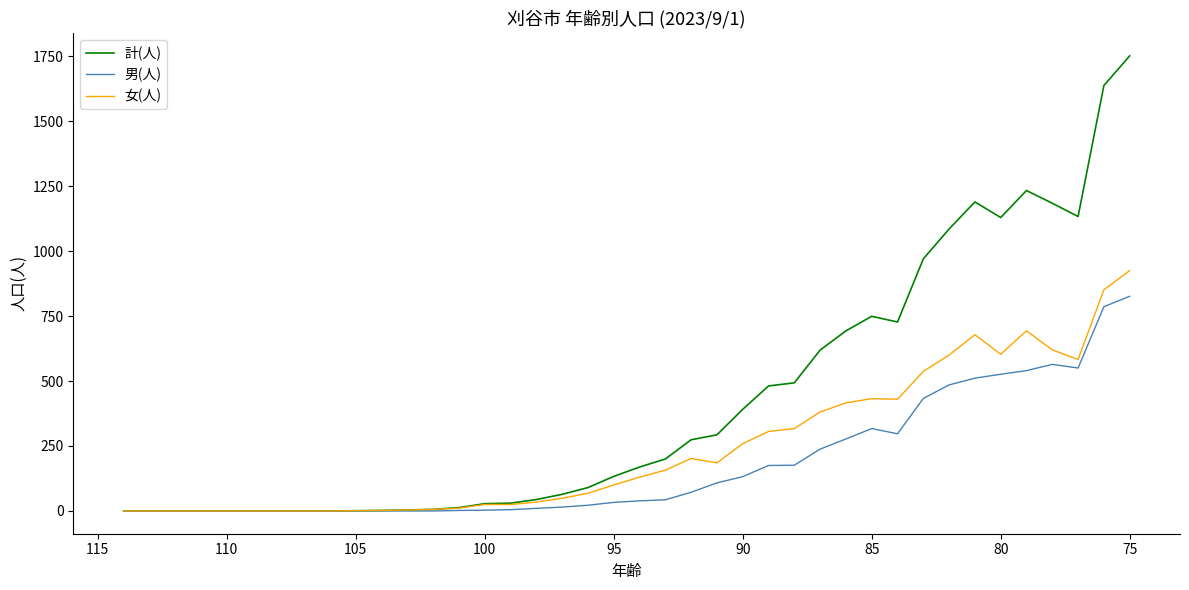

Is the value of 計(人) at 28 greater than the value of 女(人) at 13?

Yes